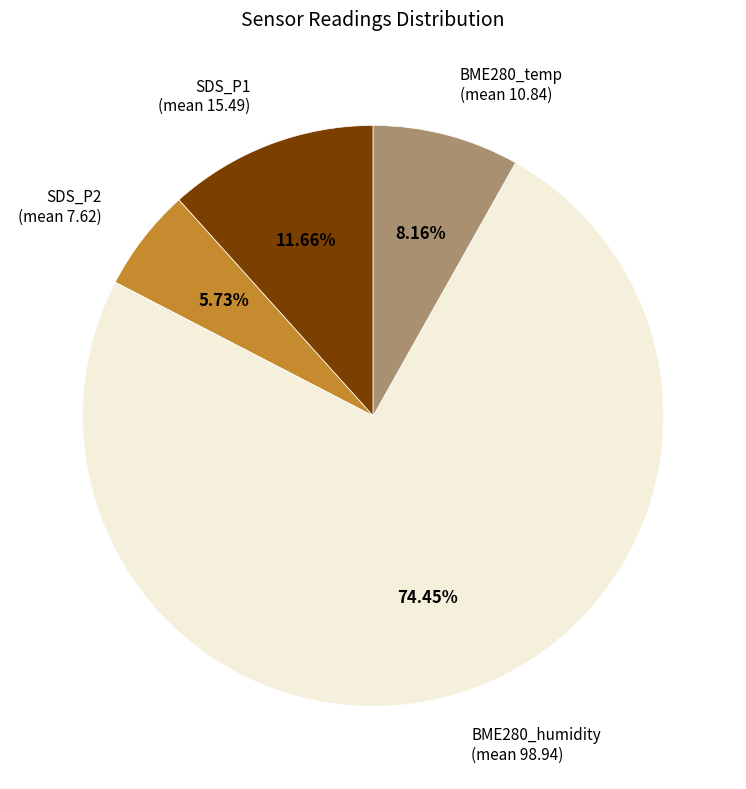

Does any single category account for the majority?

Yes